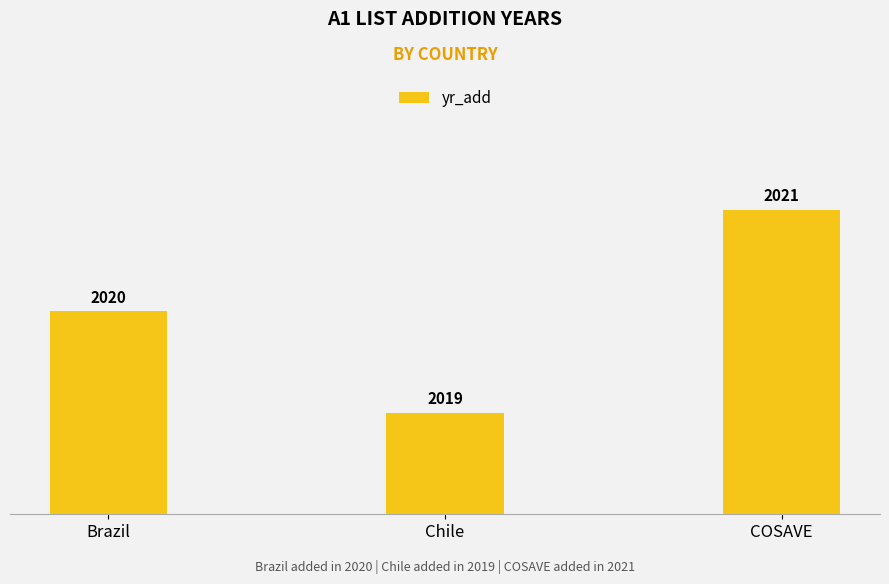

What is the sum of all values?

6060